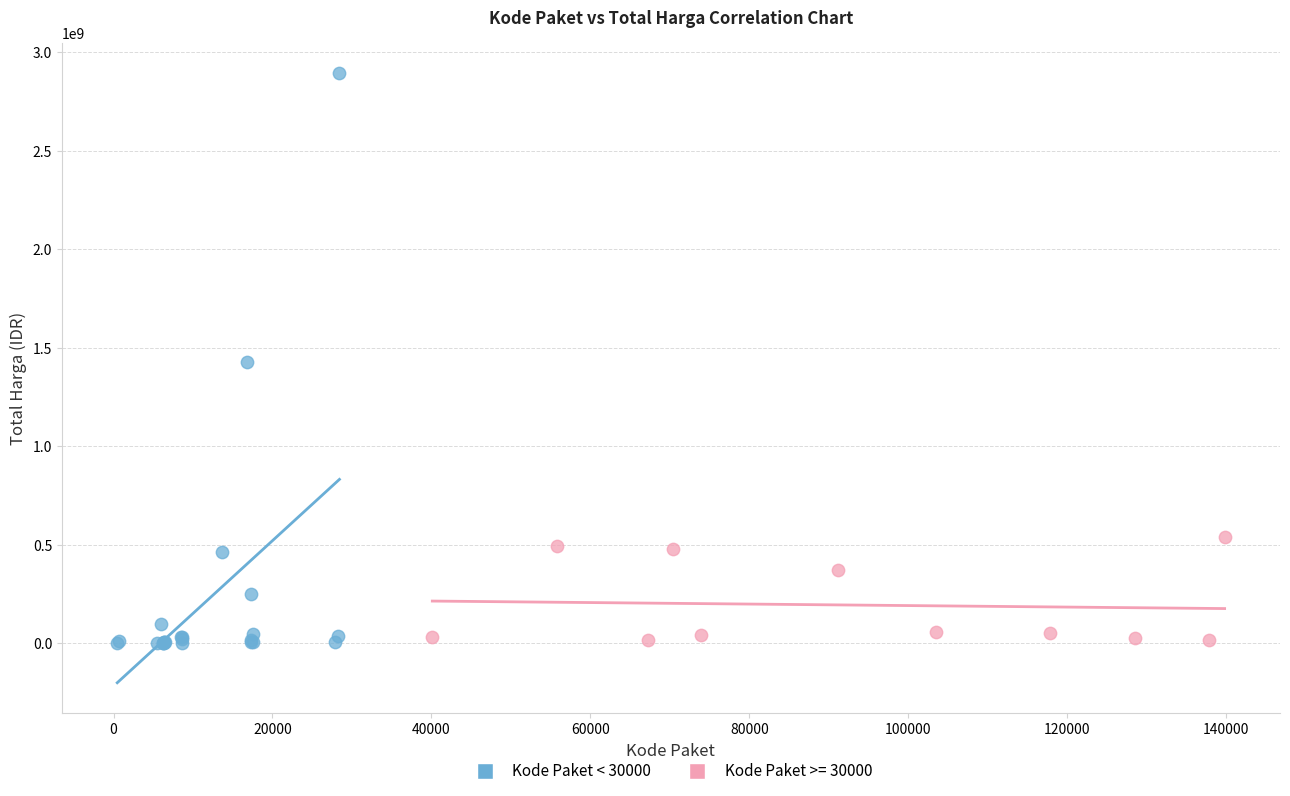

Which series contains the highest Y value?

Kode Paket < 30000